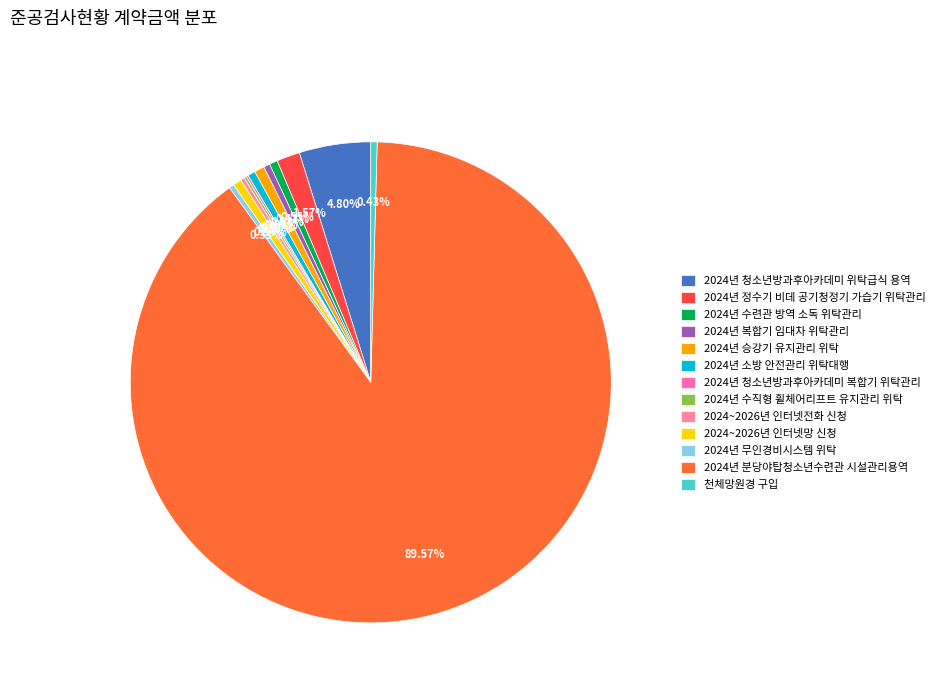

Count the number of slices in the pie.

13